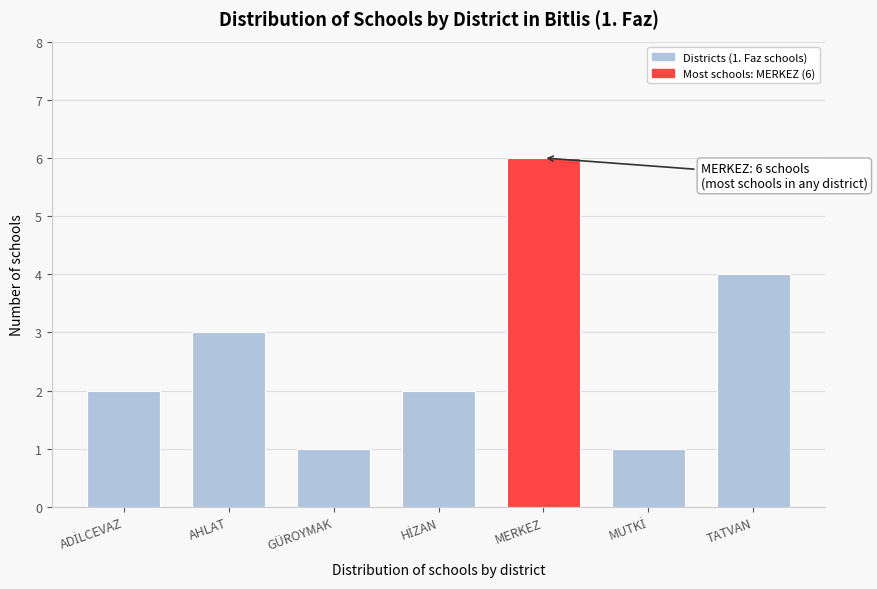

Reading right to left, list all the values displayed in this chart.

4	1	6	2	1	3	2